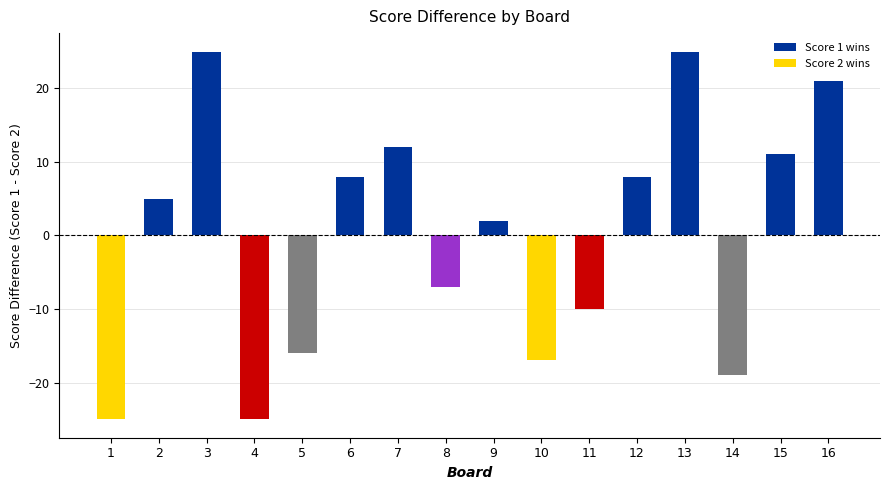

How many values are below zero?

7